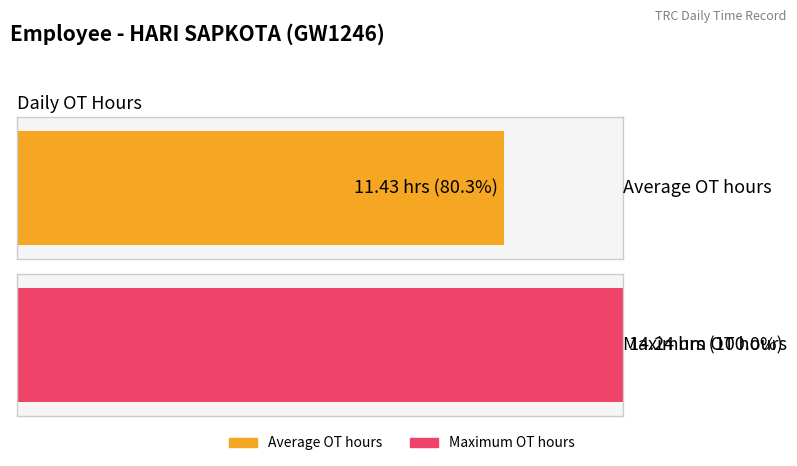

What is the maximum value shown in the chart?

14.2